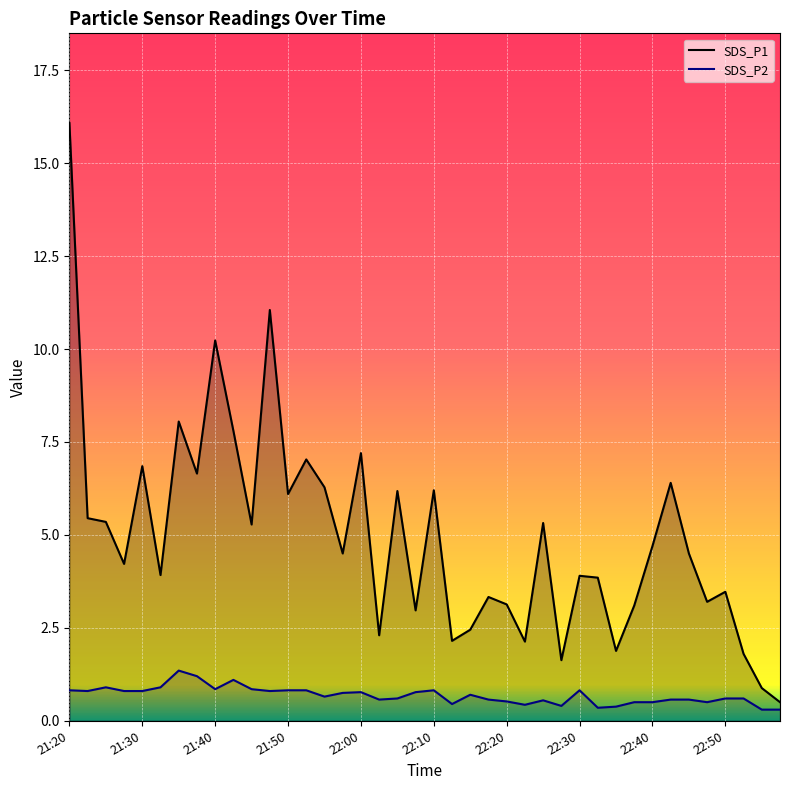

True or false: SDS_P2 has a value of 1.1 at 14.

False